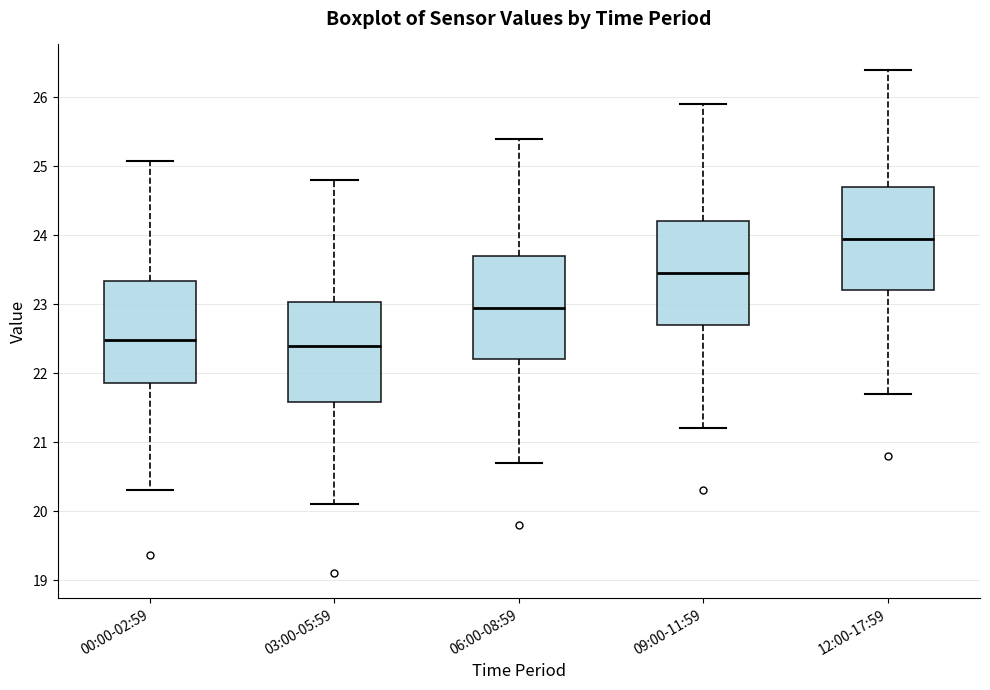

Reading left to right, read every box against the y-axis: the position of its median line, the range the box covers, and the ends of its whiskers. The values are not printed on the chart, so give them approximately, as read against the axis.

00:00-02:59: median 22.5, box 21.9 to 23.3, whiskers 20.3 to 25.1
03:00-05:59: median 22.4, box 21.6 to 23.0, whiskers 20.1 to 24.8
06:00-08:59: median 23.0, box 22.2 to 23.7, whiskers 20.7 to 25.4
09:00-11:59: median 23.5, box 22.7 to 24.2, whiskers 21.2 to 25.9
12:00-17:59: median 24.0, box 23.2 to 24.7, whiskers 21.7 to 26.4